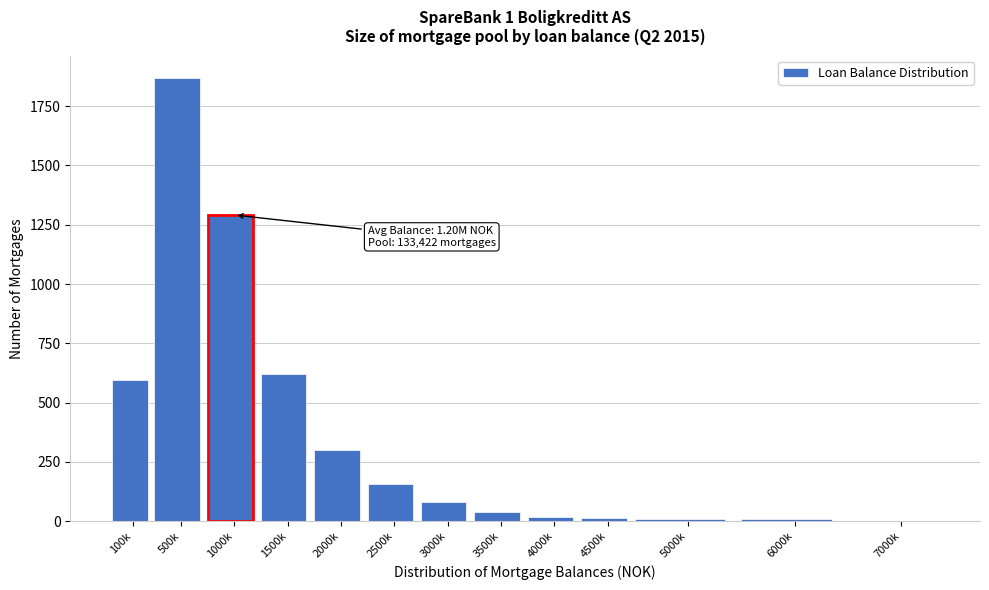

The value at 3000k is 79. True or false?

True